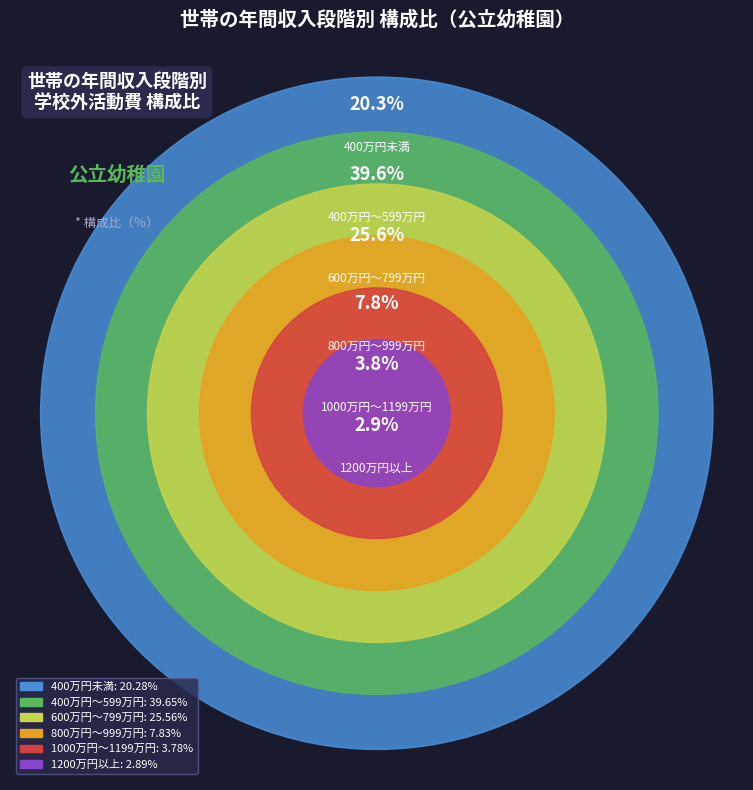

To the nearest percent, what is the difference between the largest and smallest slice percentages?

37%